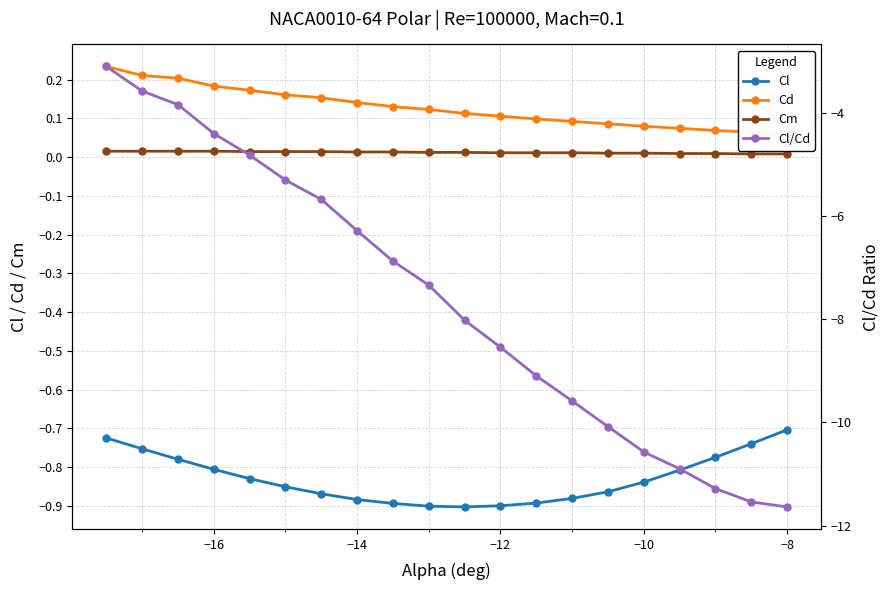

Is the value of Cd at −16 greater than the value of Cl/Cd at −10?

Yes